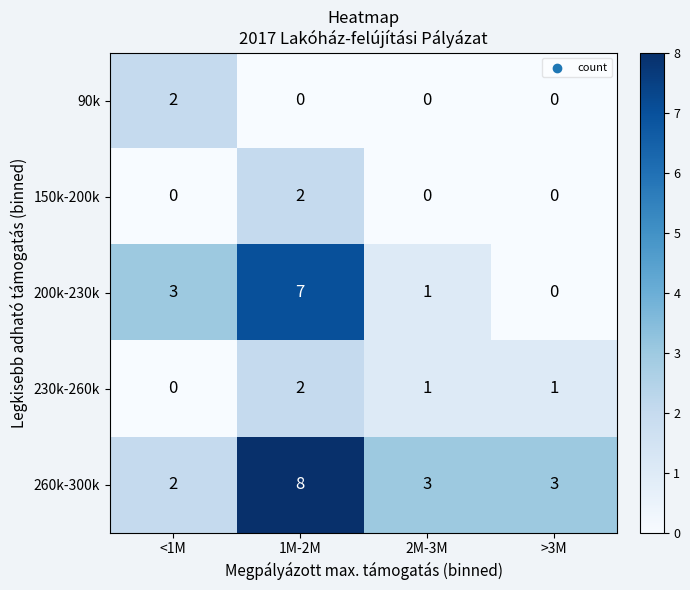

Is it true that 150k-200k equals 0 at >3M?

True